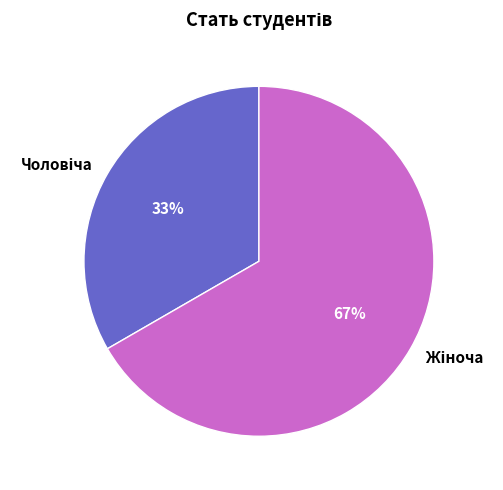

To the nearest percent, what is the average slice percentage?

50%